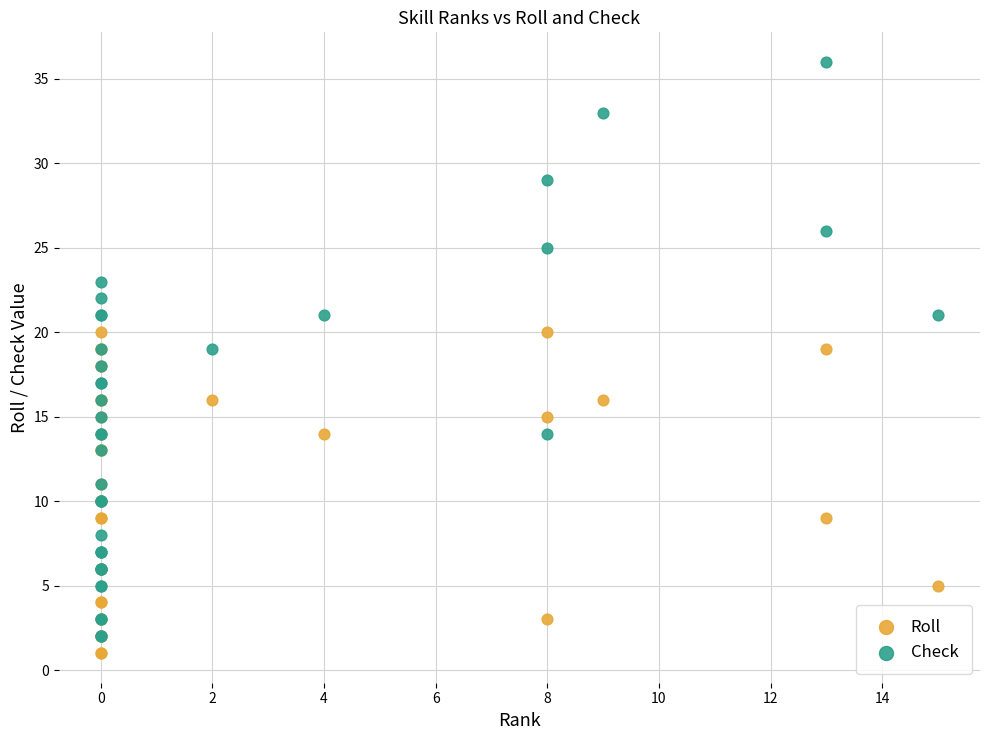

What are all the series names shown in the legend?

Roll, Check